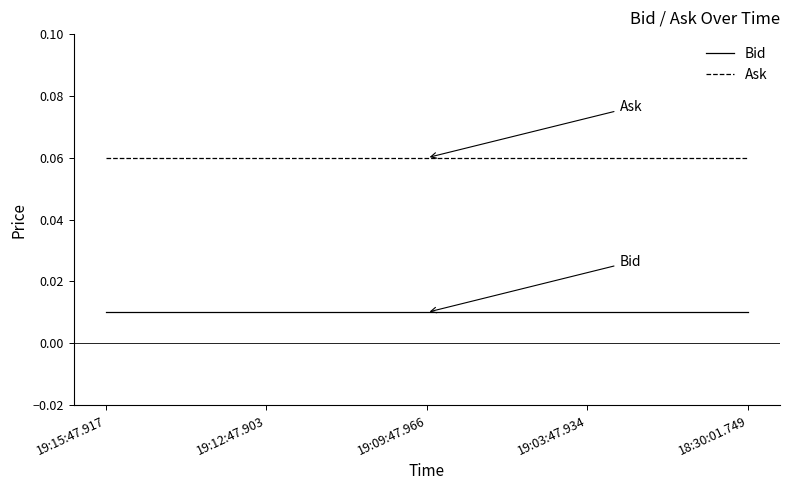

Rank the series at 19:15:47.917 from highest to lowest value.

Ask, Bid